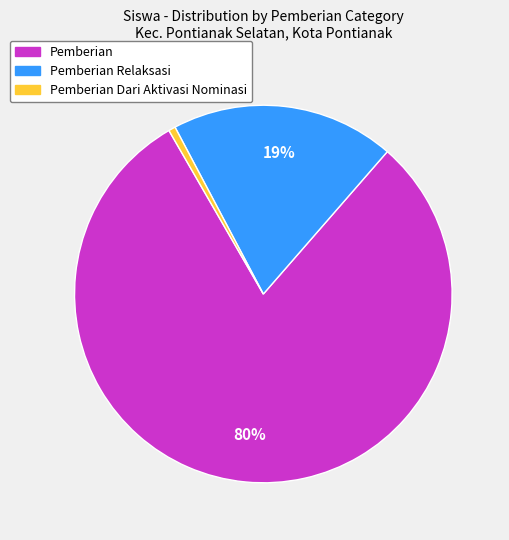

To the nearest percent, what is the average slice percentage?

33%